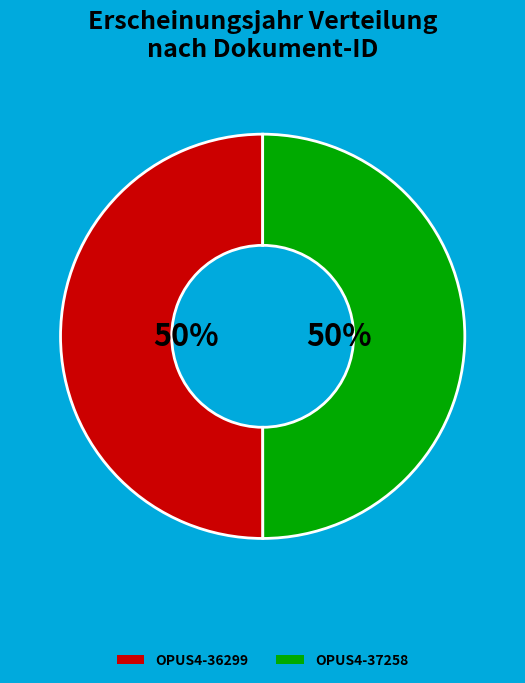

Is it true that OPUS4-37258 is 62% of the pie?

False